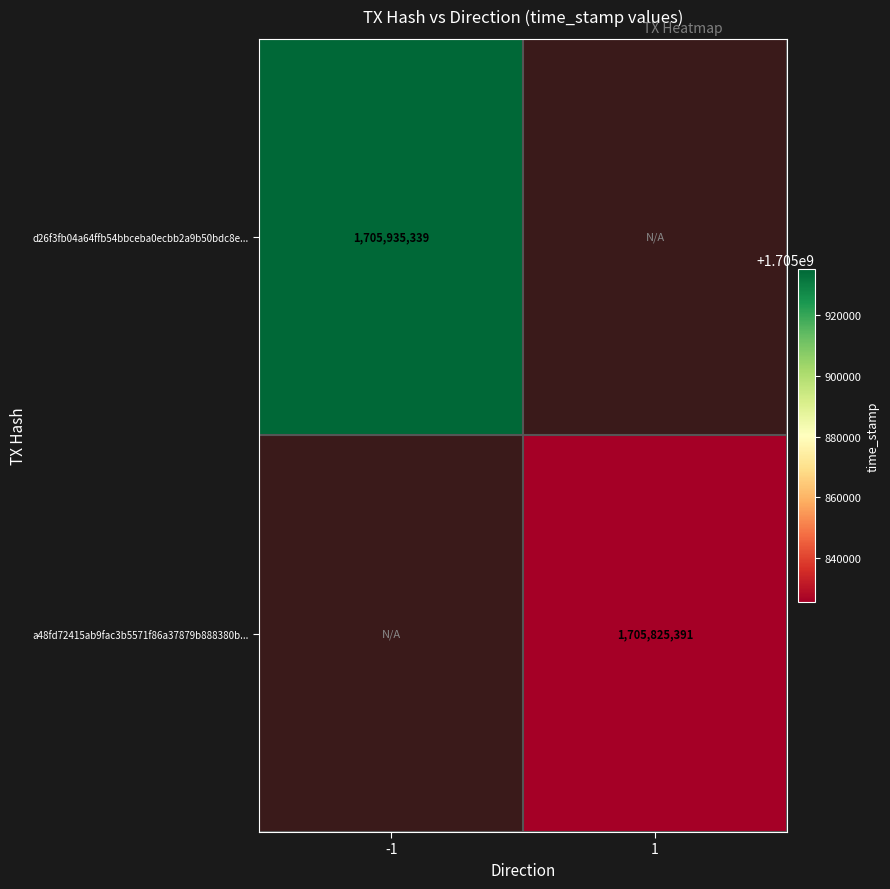

The d26f3fb04a64ffb54bbceba0ecbb2a9b50bdc8e... series shows 1705935339 at -1. True or false?

True